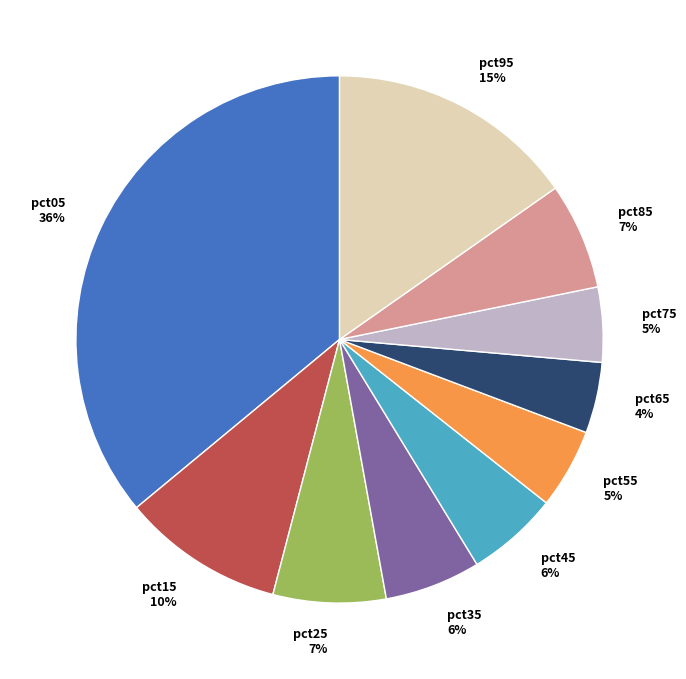

Which category has the biggest portion of the pie?

pct05